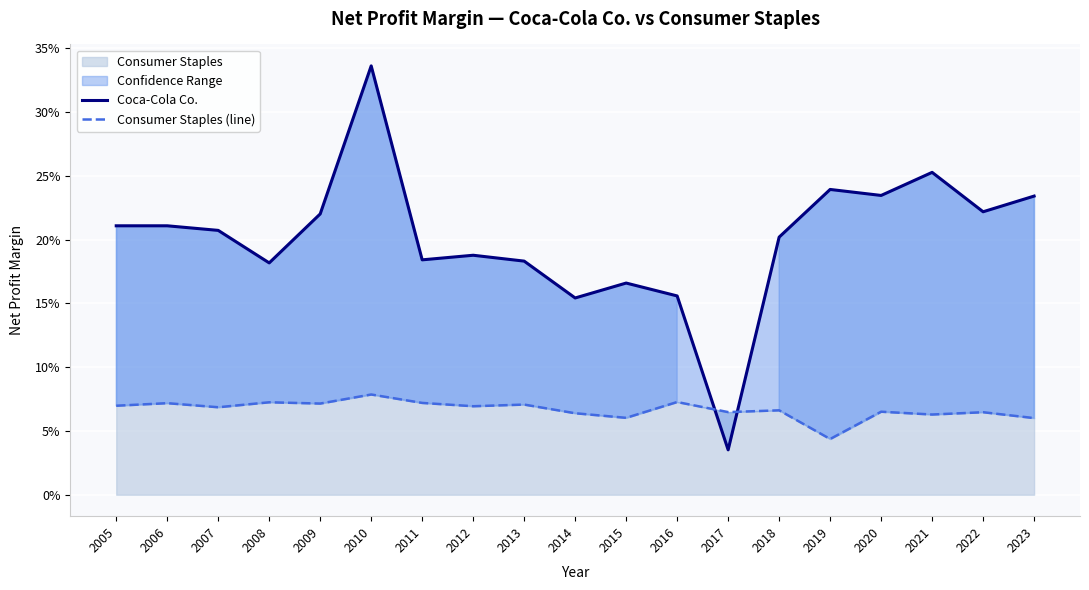

How many times do Coca-Cola Co. and Consumer Staples (line) cross each other?

2